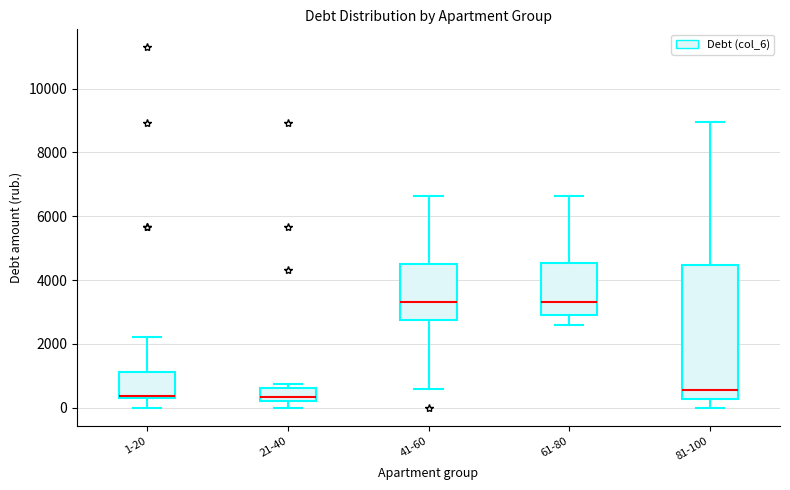

Comparing the boxes themselves (not the whiskers), which one is the tallest?

81-100